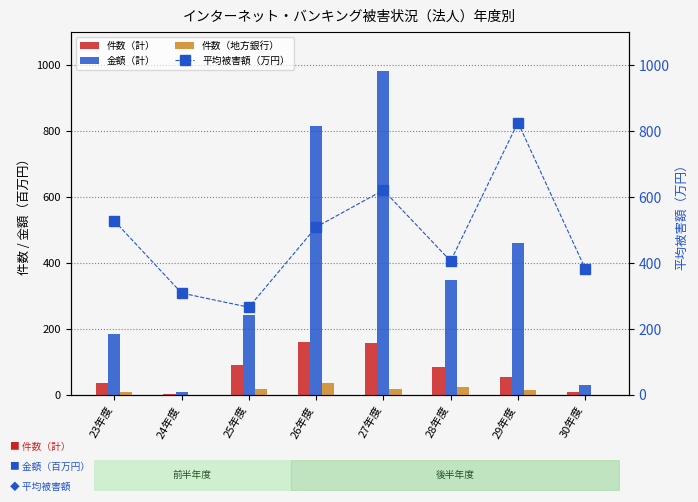

The 平均被害額（万円） series shows 103 at 28年度. True or false?

False